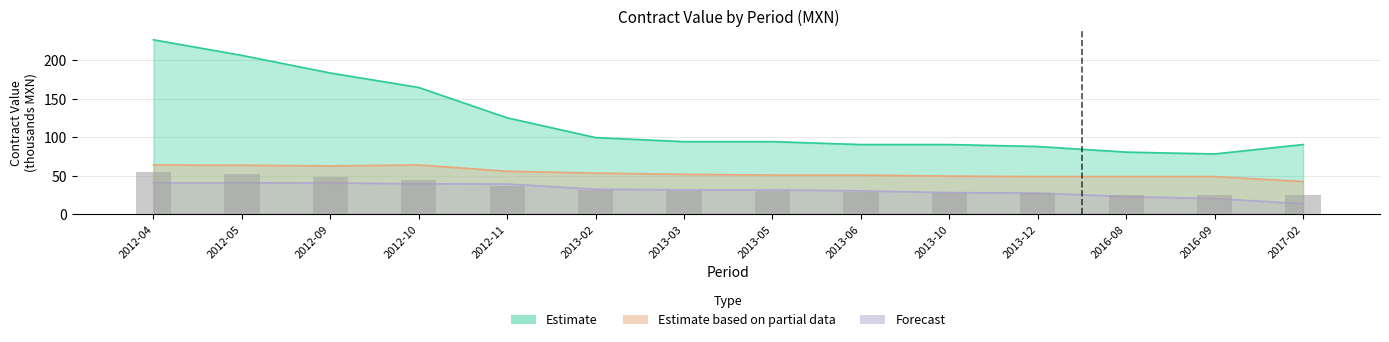

What is the sum of all Estimate values?

1713.6